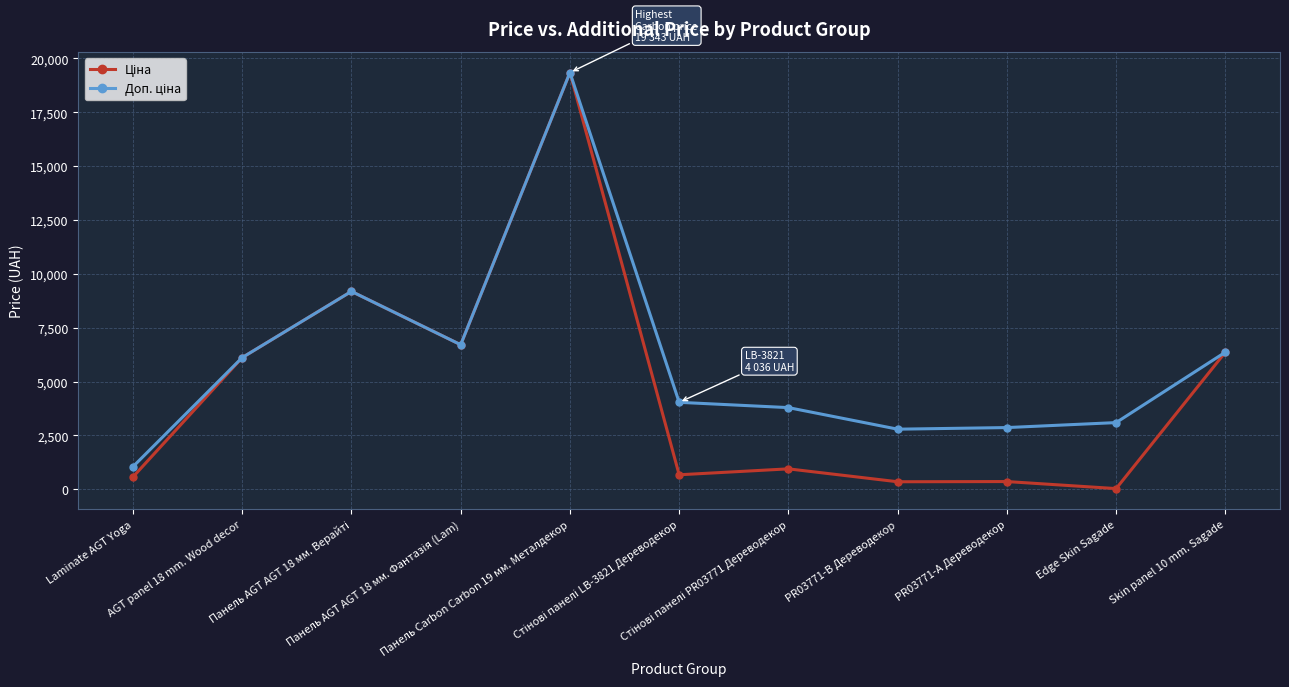

What is the greatest value displayed?

19343.1